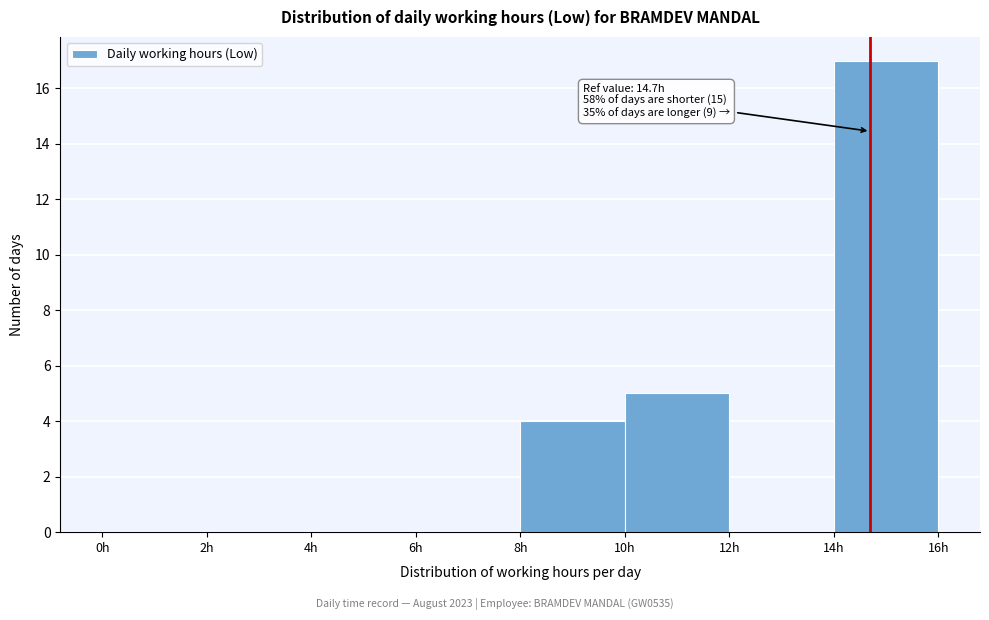

Which range on the x-axis has the tallest bar?

14 to 16